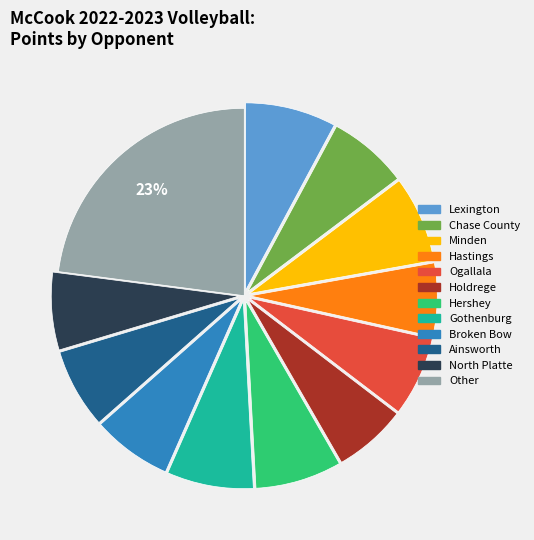

To the nearest percent, what portion does Holdrege represent?

6%